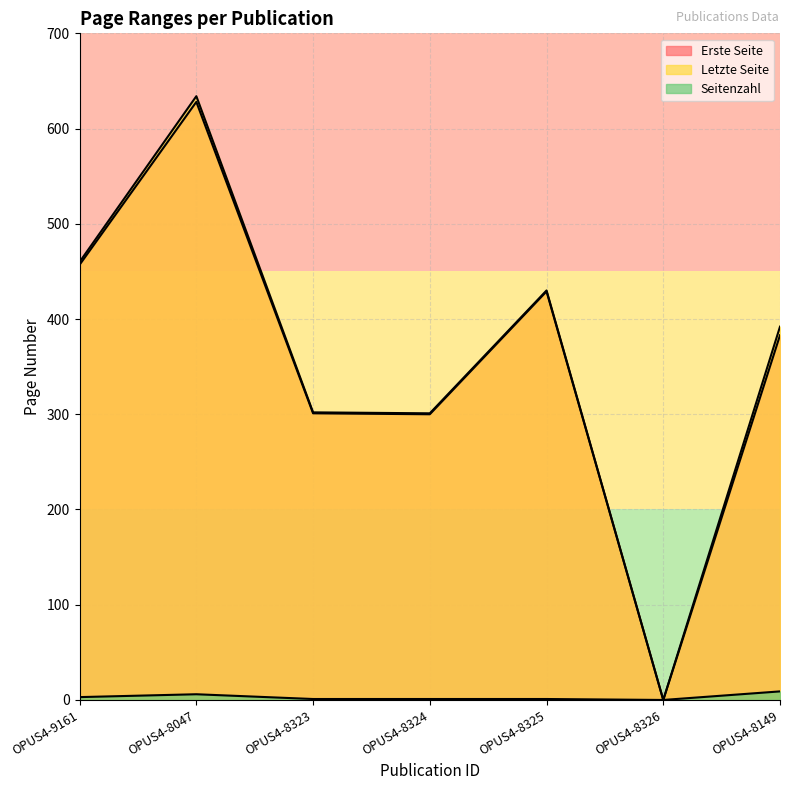

True or false: Erste Seite has more than 1 interior local peaks.

True